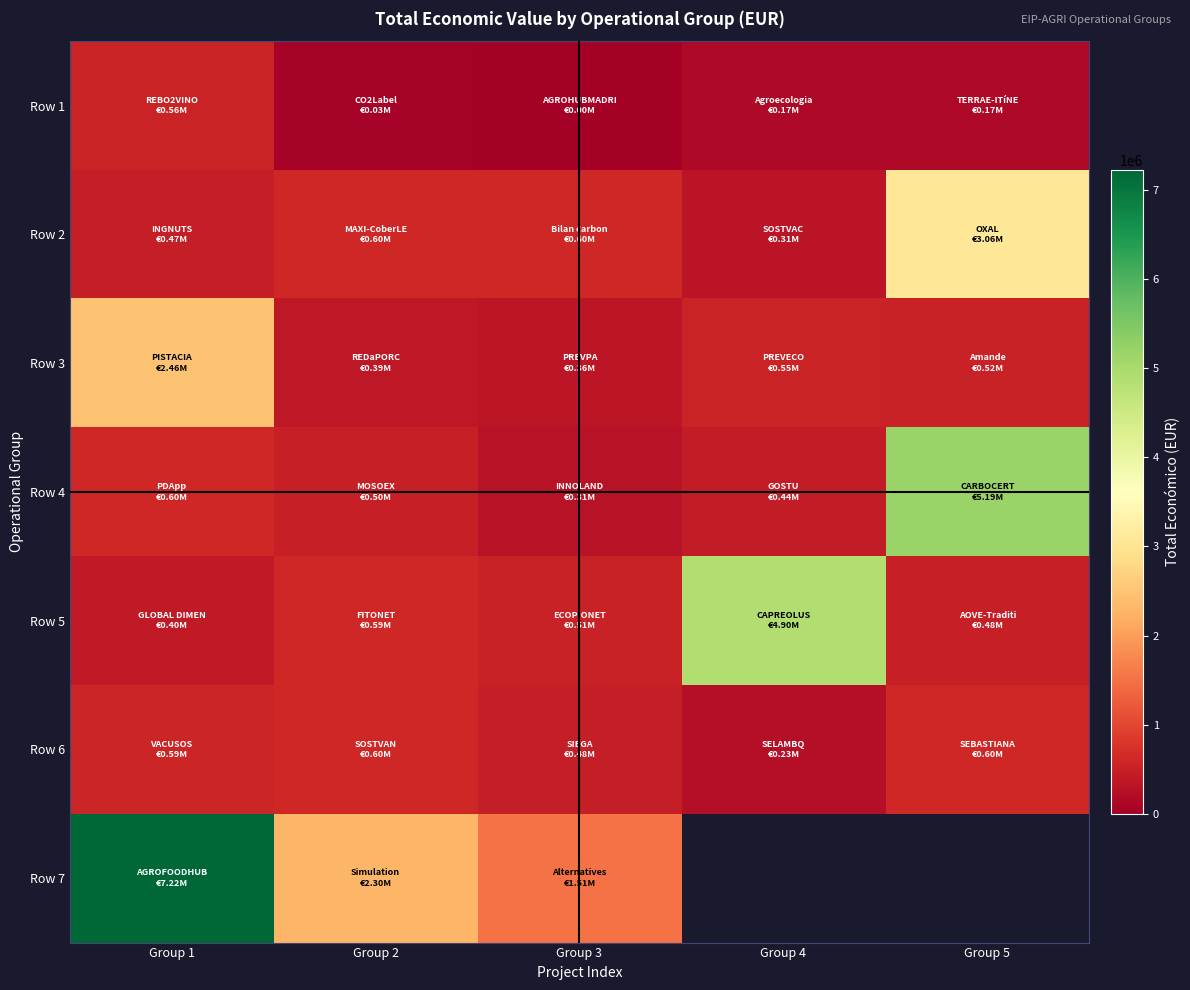

What is the lowest value of the Row 7 series?

1513726.0